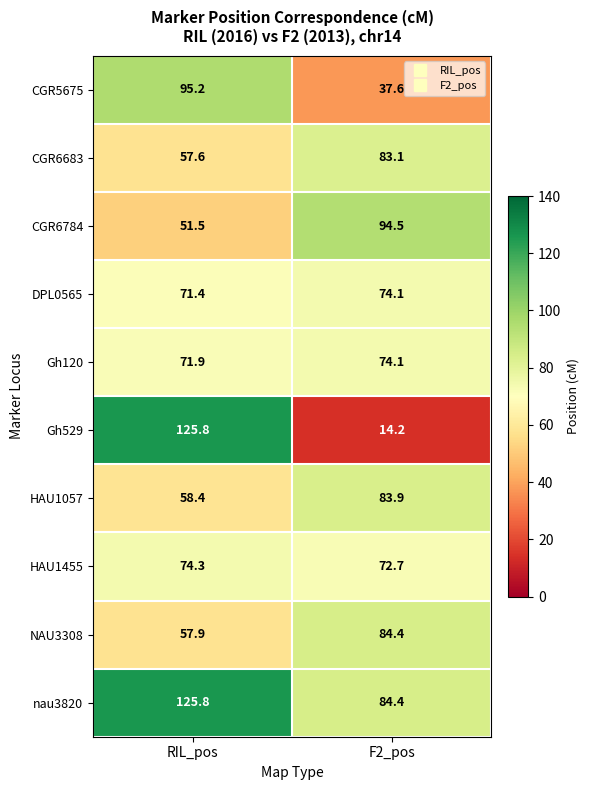

Reading left to right, extract all data points from this chart.

CGR5675: 95.2	37.6
CGR6683: 57.6	83.1
CGR6784: 51.5	94.5
DPL0565: 71.4	74.1
Gh120: 71.9	74.1
Gh529: 125.8	14.2
HAU1057: 58.4	83.9
HAU1455: 74.3	72.7
NAU3308: 57.9	84.4
nau3820: 125.8	84.4